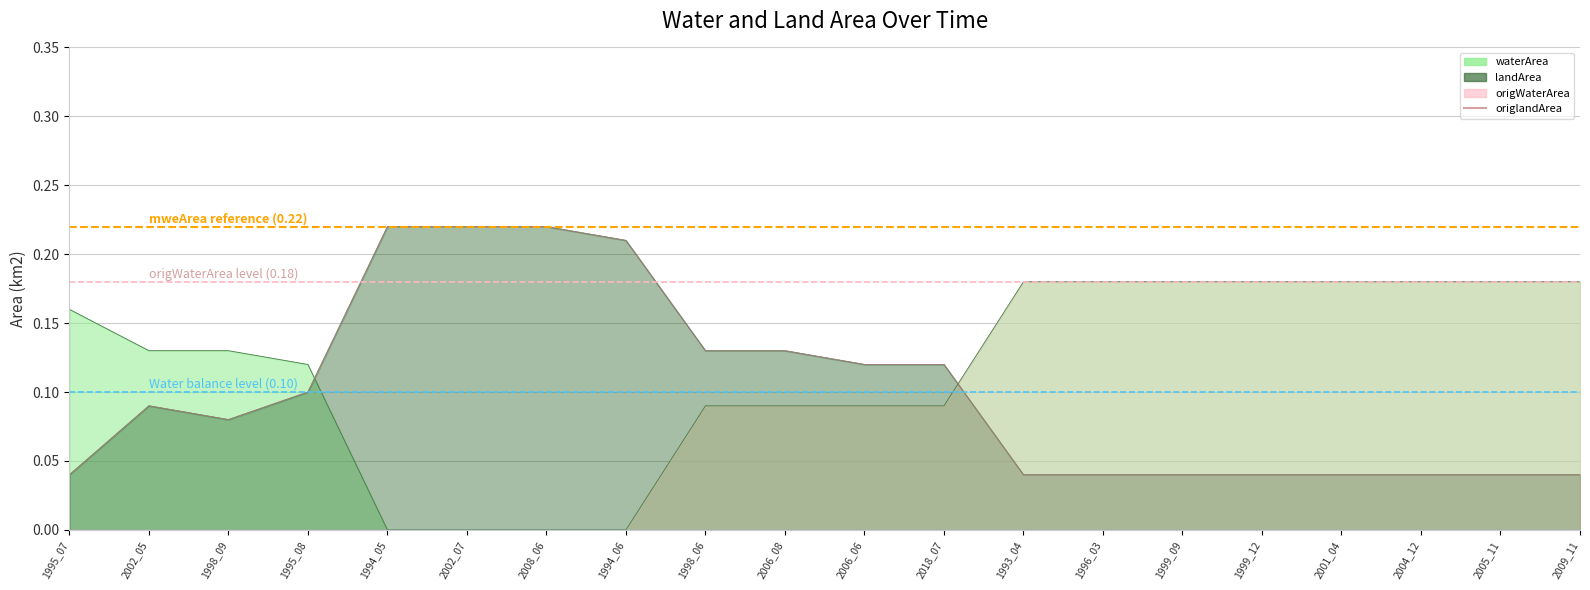

What position from the right is 1996_03?

7